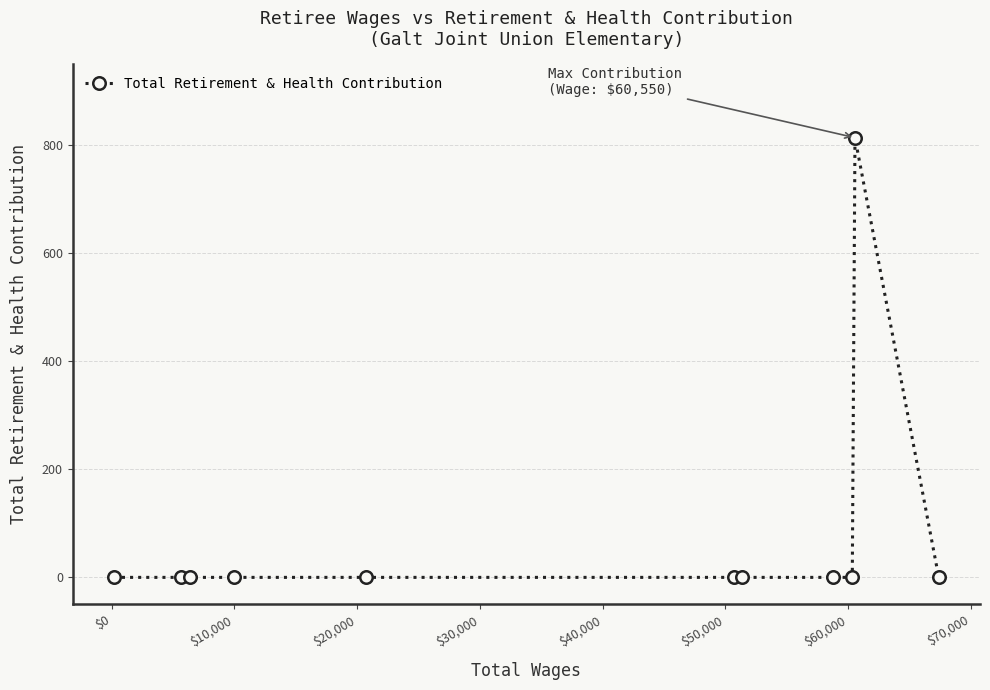

What is the value of the 10th point from the left?

814